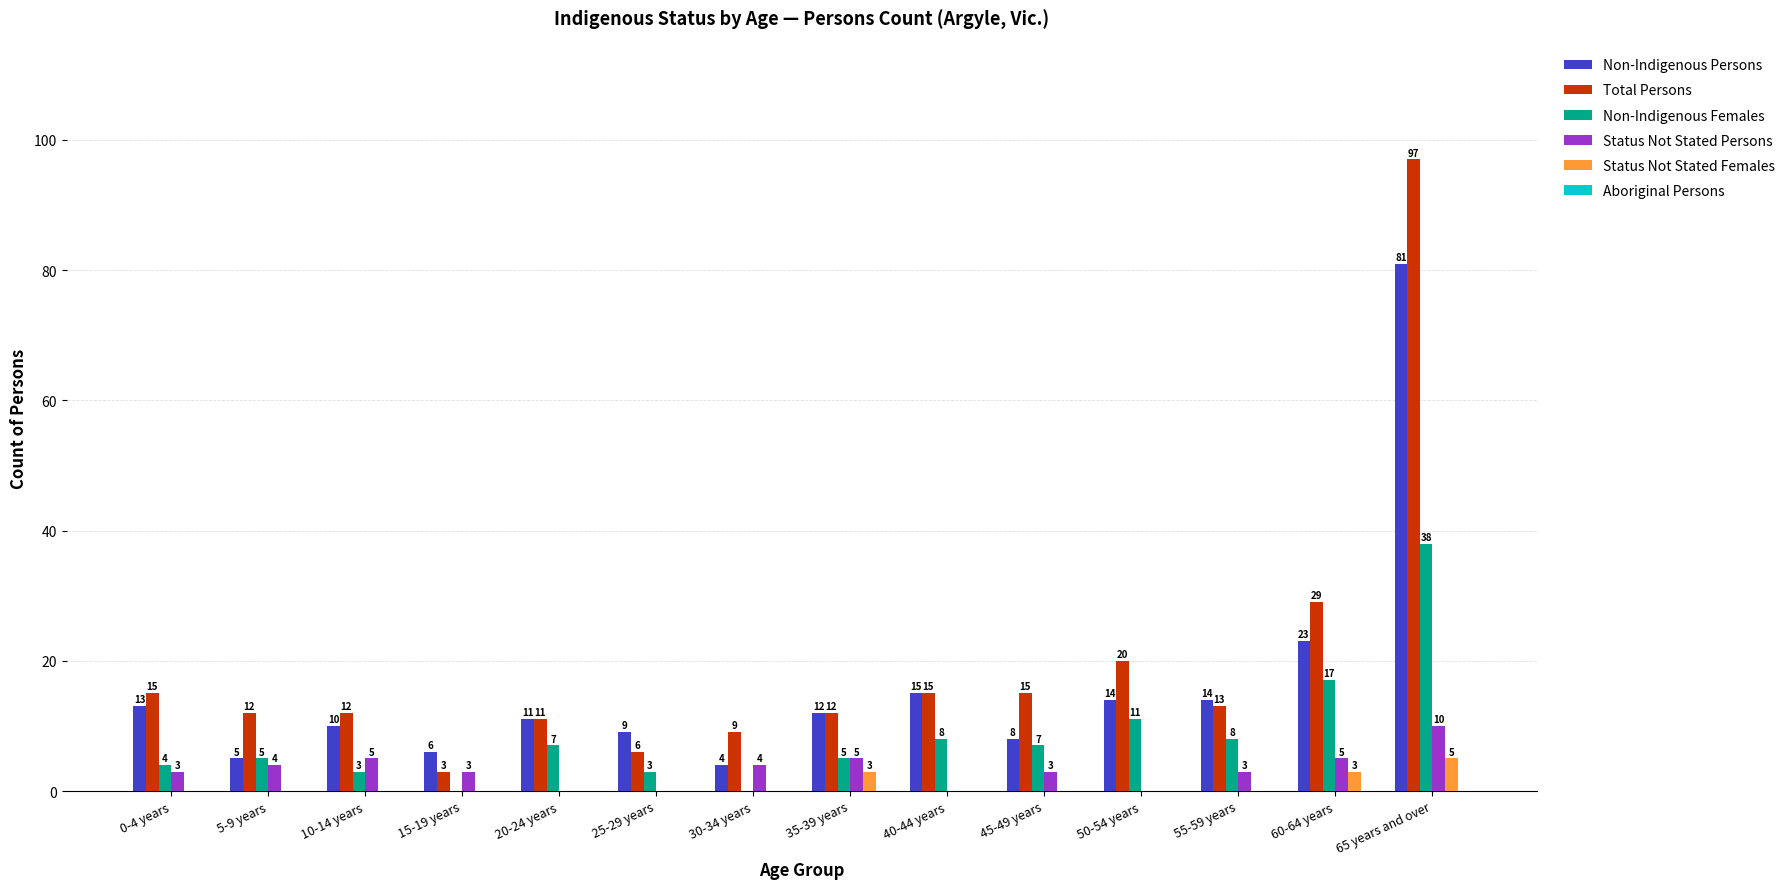

What is the greatest value displayed?

97